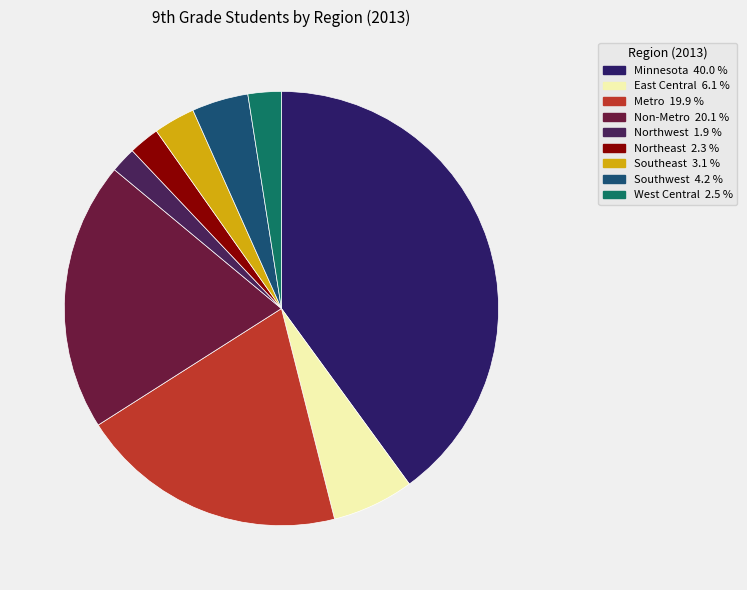

Which slice is the largest?

Minnesota